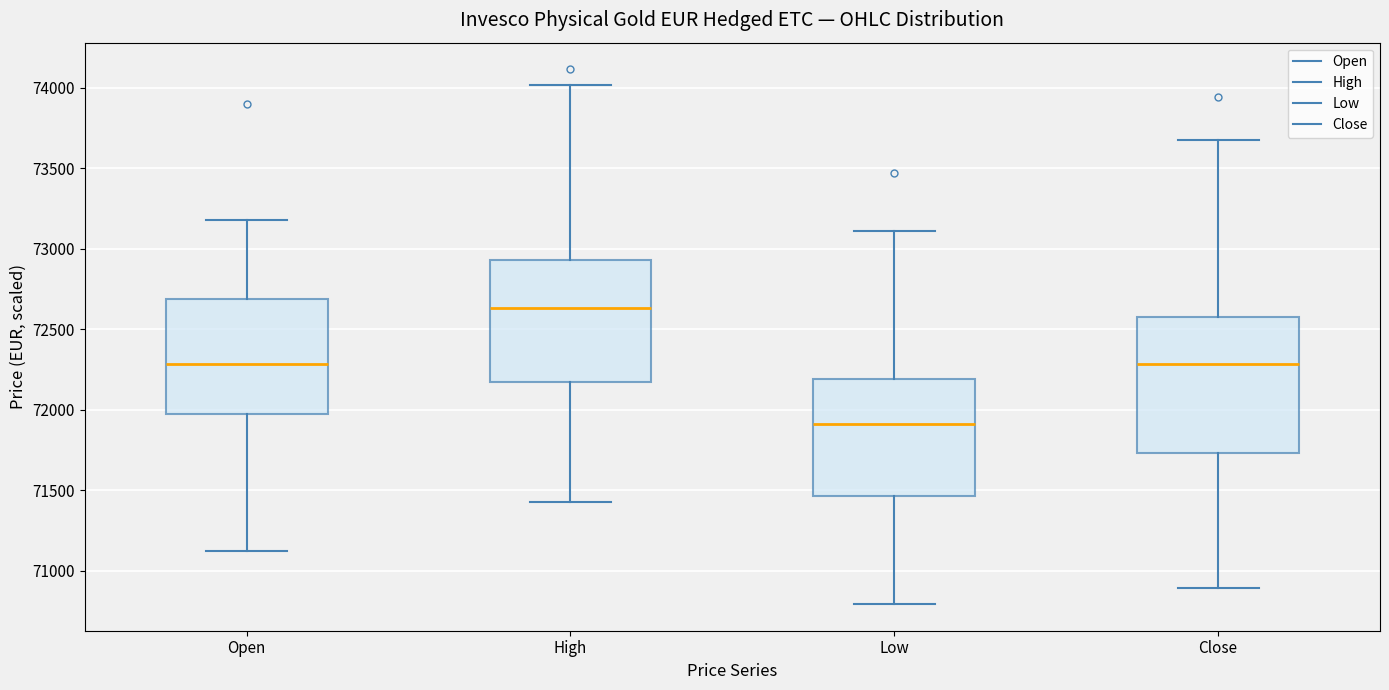

Where does the lower whisker of the box for High end on the y-axis? The values are not printed on the chart, so give them approximately, as read against the axis.

71450